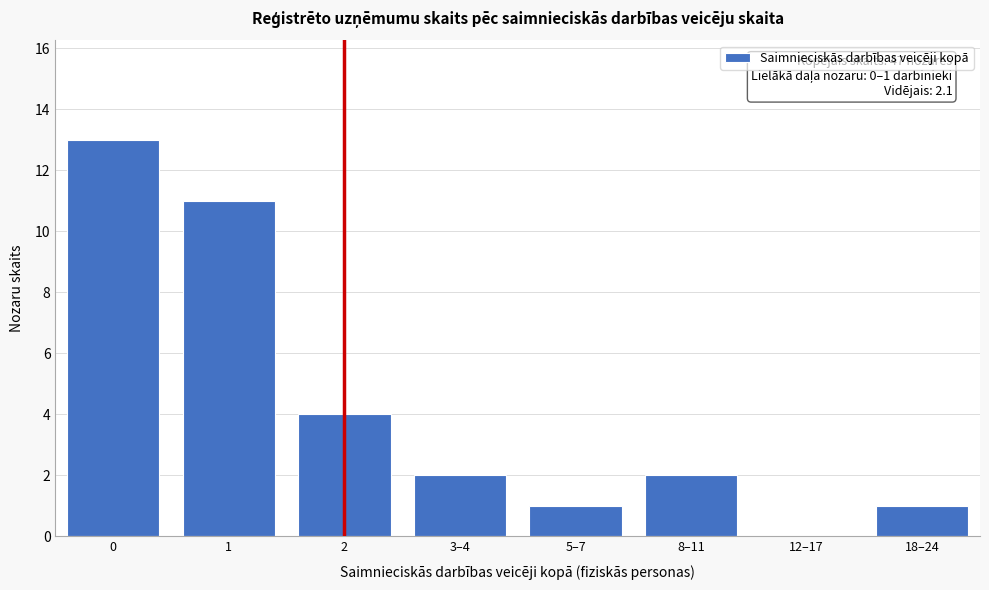

Reading left to right, extract all data points from this chart.

0=13	1=11	2=4	3–4=2	5–7=1	8–11=2	12–17=0	18–24=1